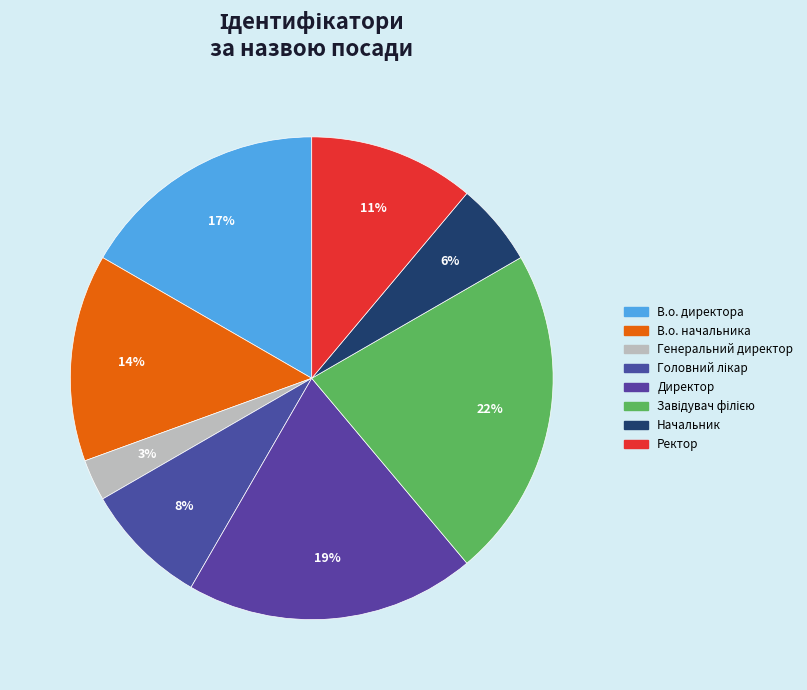

How many slices are in this pie chart?

8